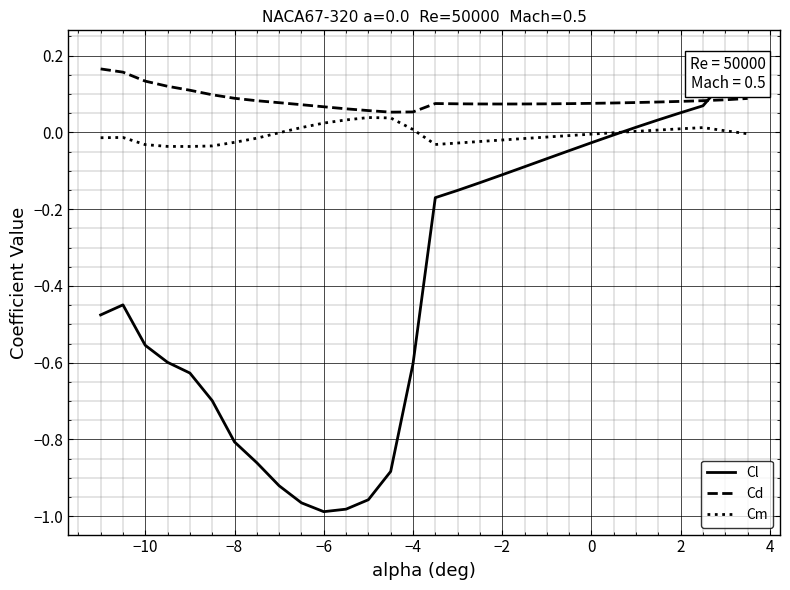

True or false: Cl and Cm cross at least once.

True